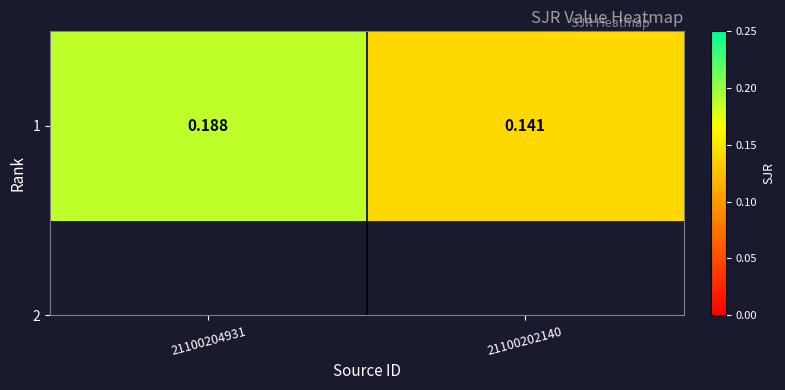

Reading right to left, transcribe all the data shown in this chart.

0.1	0.2